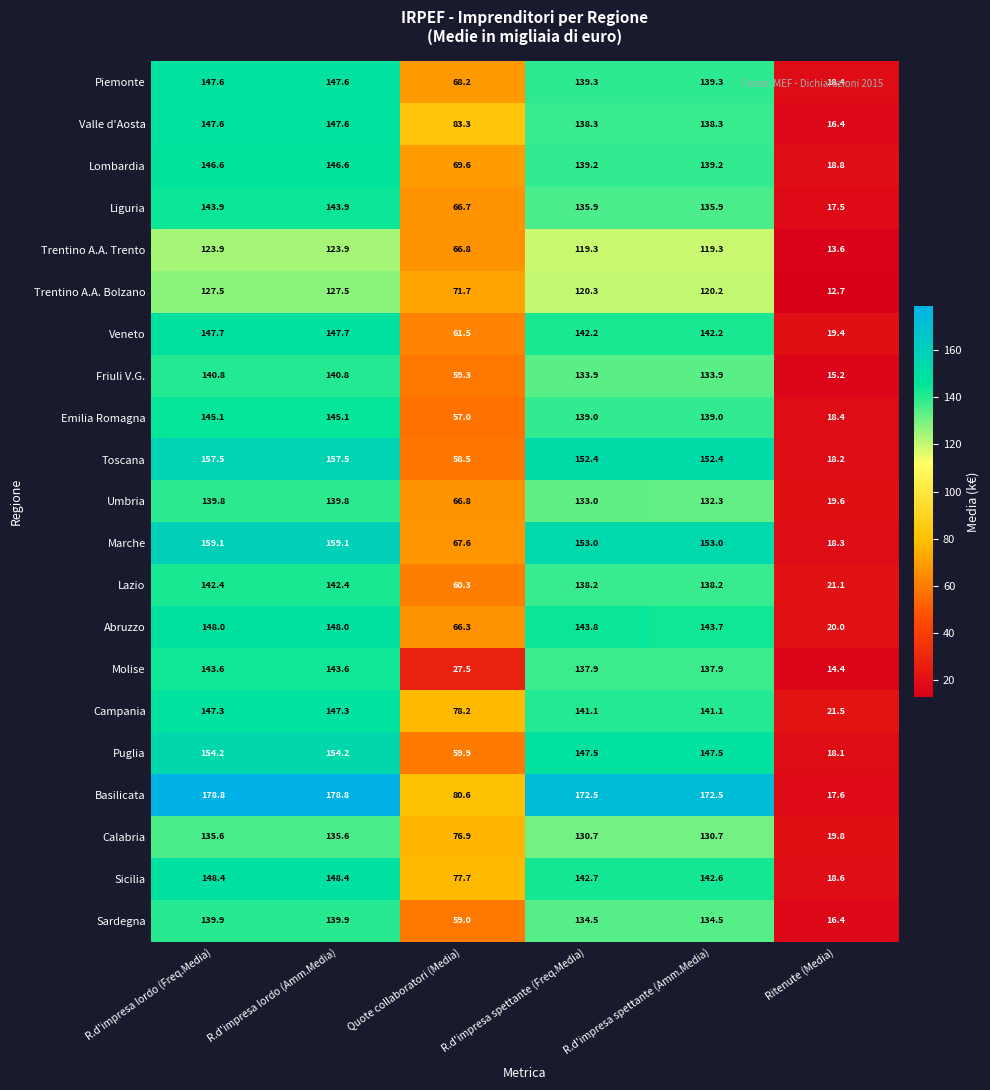

Rank the series at R.d'impresa spettante (Amm.Media) from lowest to highest value.

Trentino A.A. Trento, Trentino A.A. Bolzano, Calabria, Umbria, Friuli V.G., Sardegna, Liguria, Molise, Lazio, Valle d'Aosta, Emilia Romagna, Lombardia, Piemonte, Campania, Veneto, Sicilia, Abruzzo, Puglia, Toscana, Marche, Basilicata